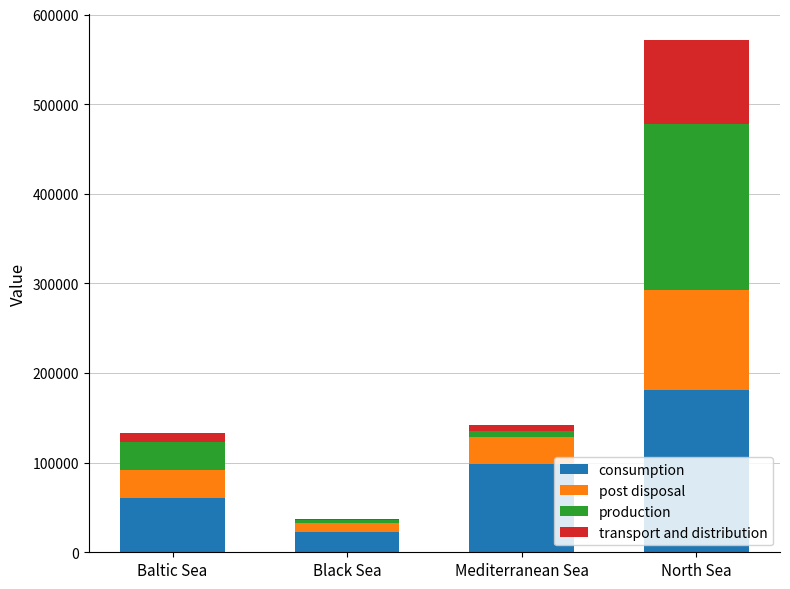

The value of consumption at Black Sea is 23043.0. True or false?

True